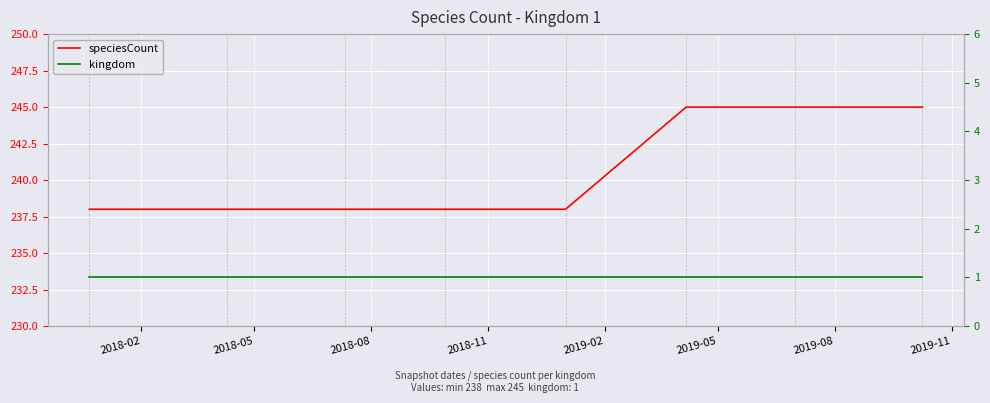

Rank the series by their maximum value, from highest to lowest.

speciesCount, kingdom